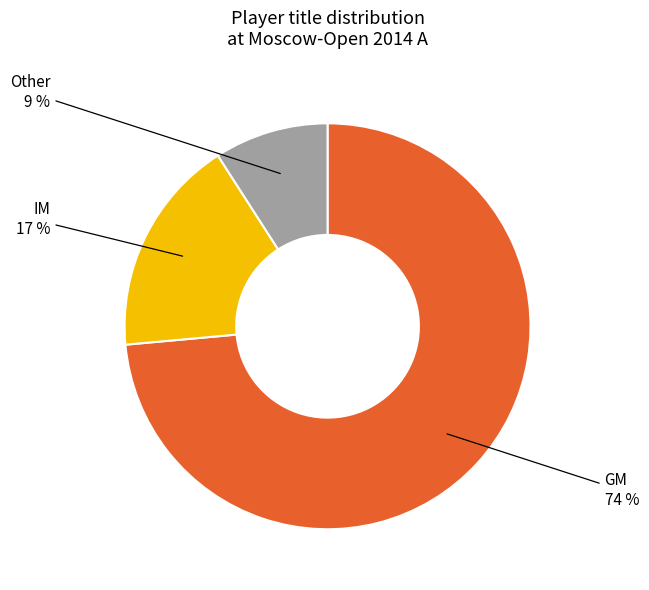

Is there any slice that represents more than half of the pie?

Yes